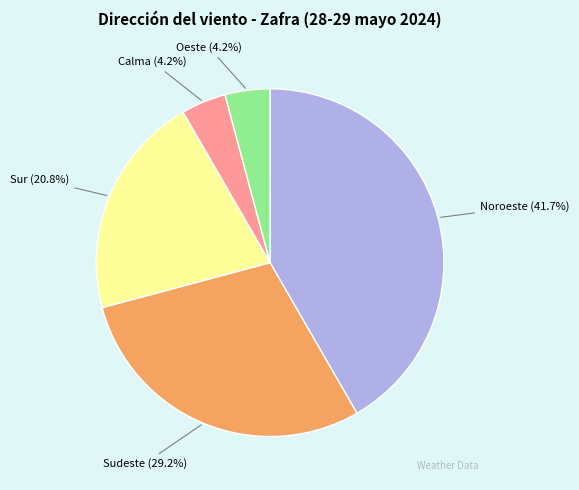

Which slice is the largest?

Noroeste